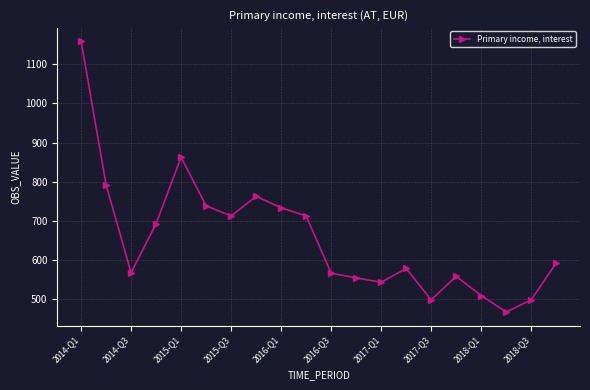

What is the maximum value shown in the chart?

1160